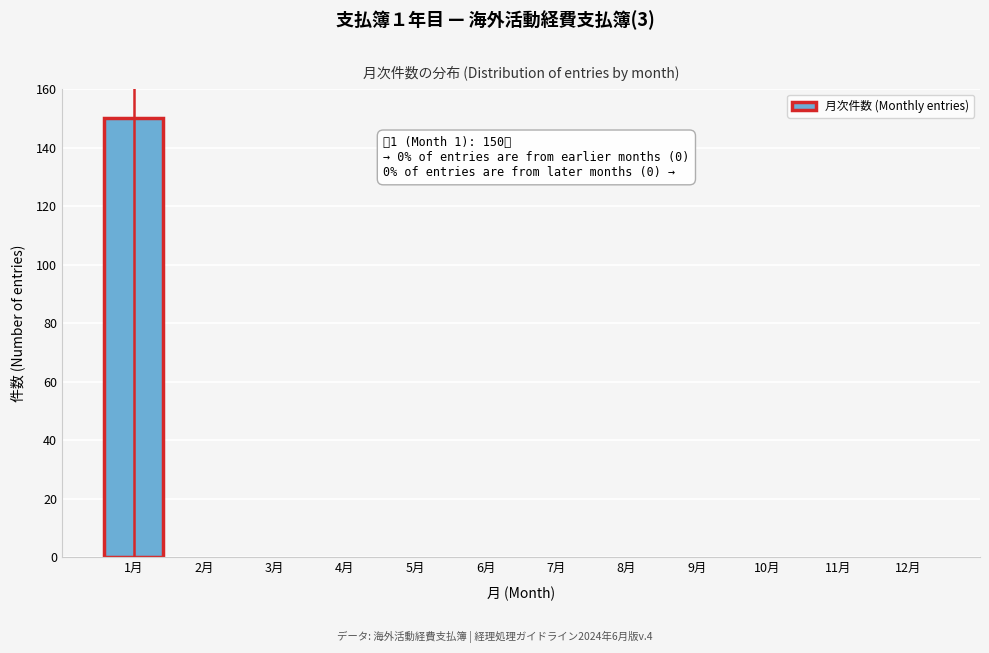

Over which range of the x-axis is the bar tallest?

0.5 to 1.5